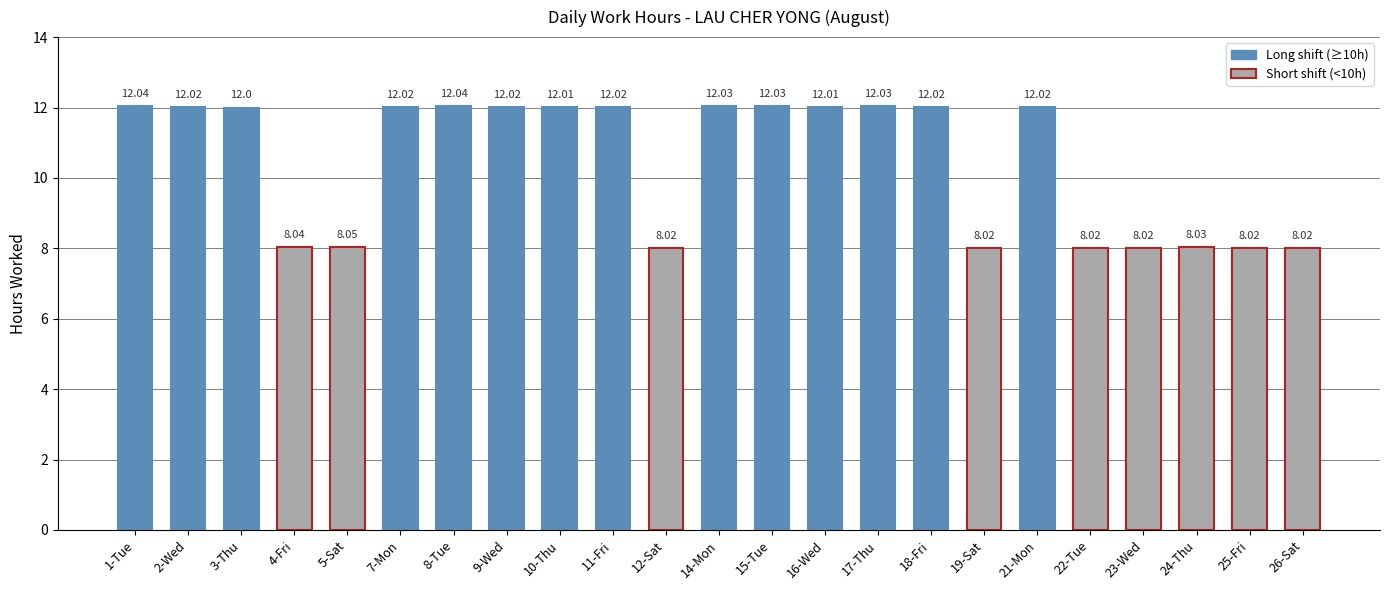

What position from the left is 21-Mon?

18